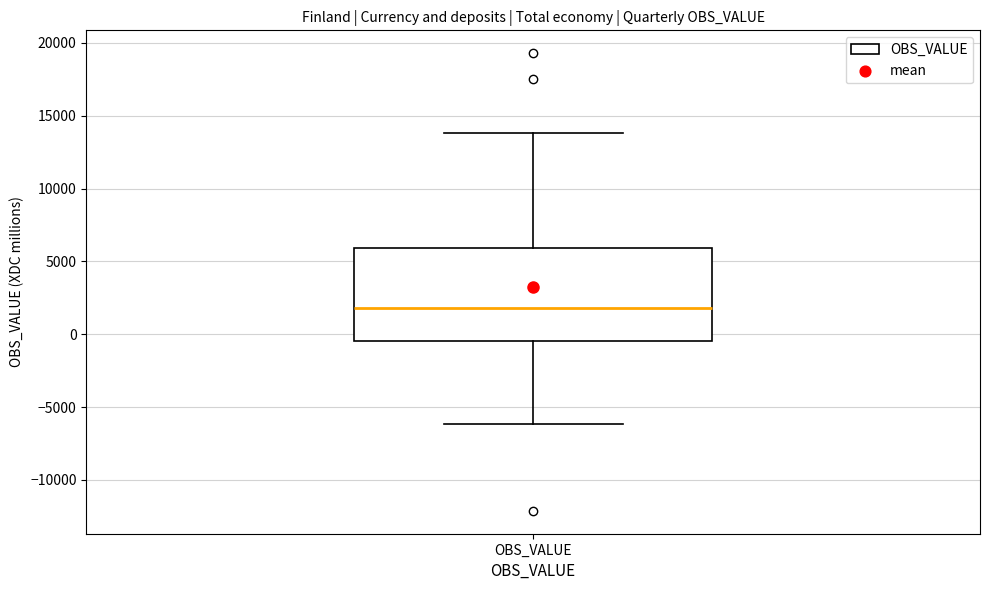

Transcribe this box plot: give where the median line is, the range the box spans, and where the two whiskers end, as read against the y-axis. The values are not printed on the chart, so give them approximately, as read against the axis.

median 2000, box -500 to 6000, whiskers -6000 to 14000